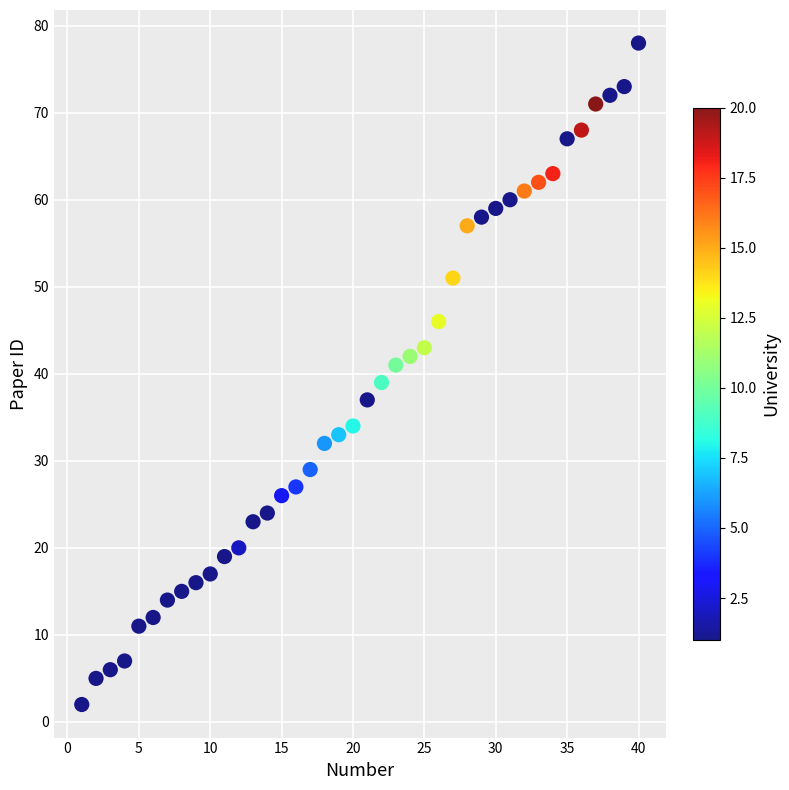

What is the range of X values (max minus min)?

39